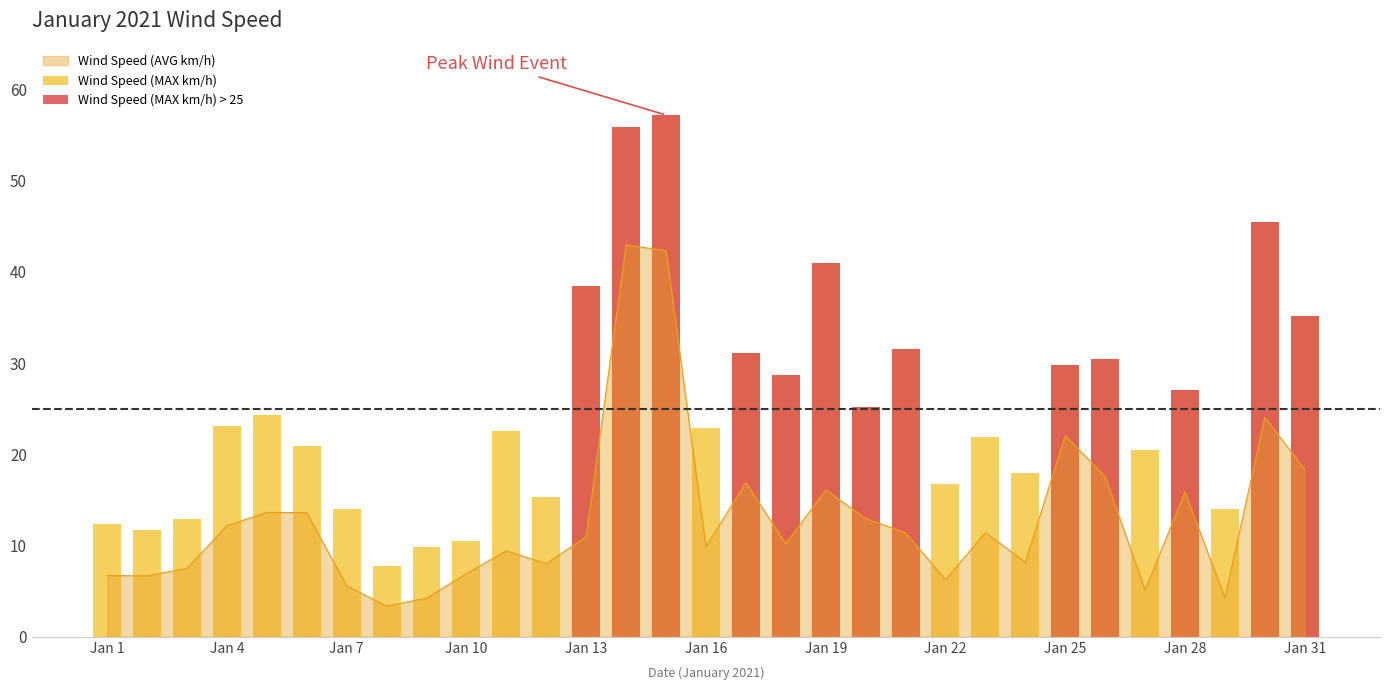

Which series has the largest total across all categories?

Wind Speed (MAX km/h)